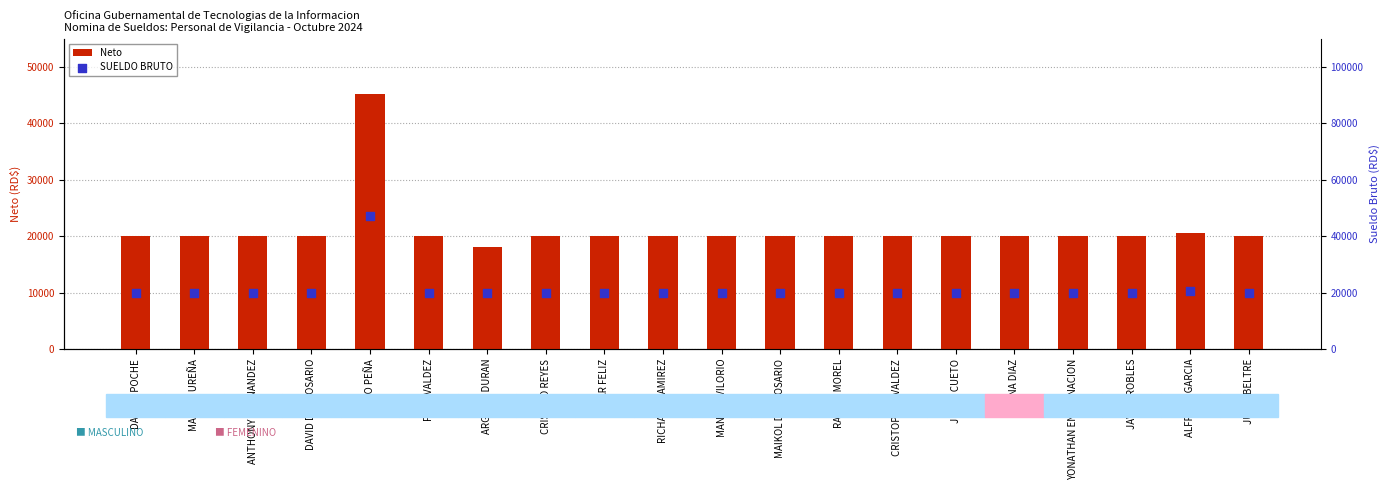

What are all the series names shown in the legend?

Neto, SUELDO BRUTO